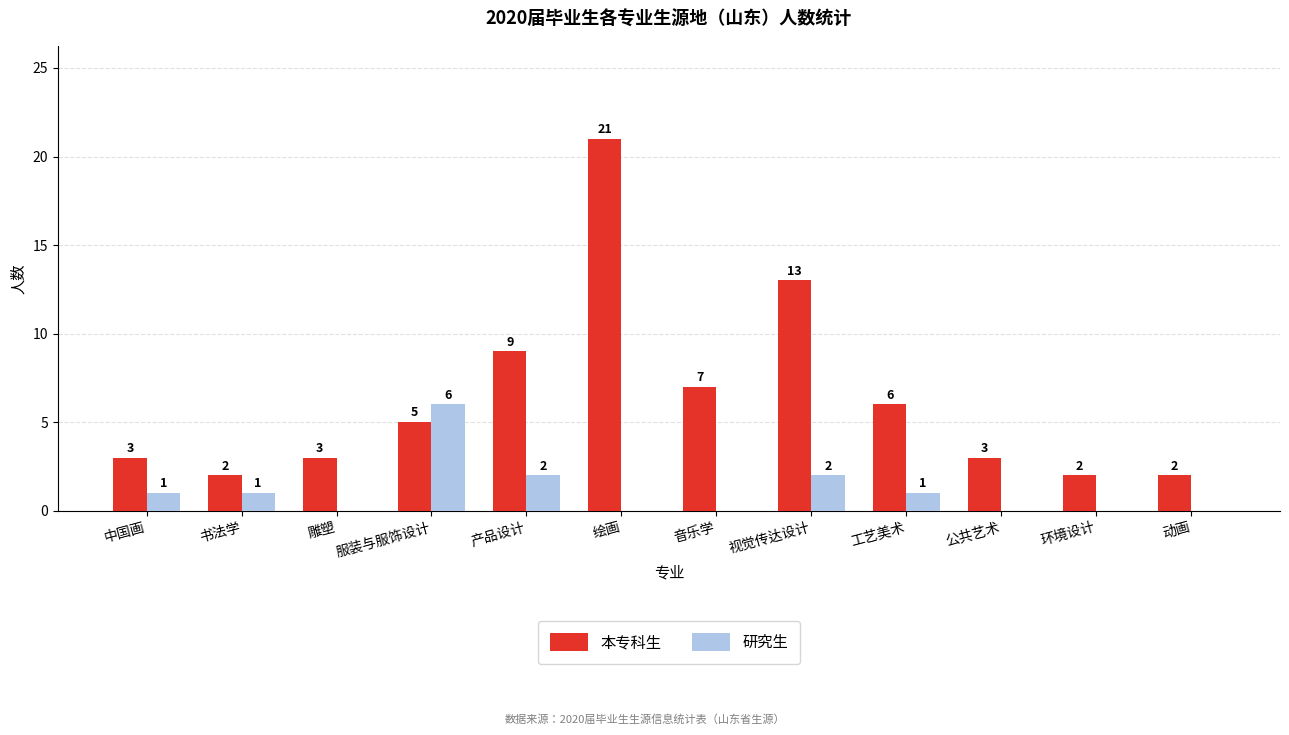

Reading left to right, list all the values displayed in this chart.

本专科生: 3	2	3	5	9	21	7	13	6	3	2	2
研究生: 1	1	0	6	2	0	0	2	1	0	0	0